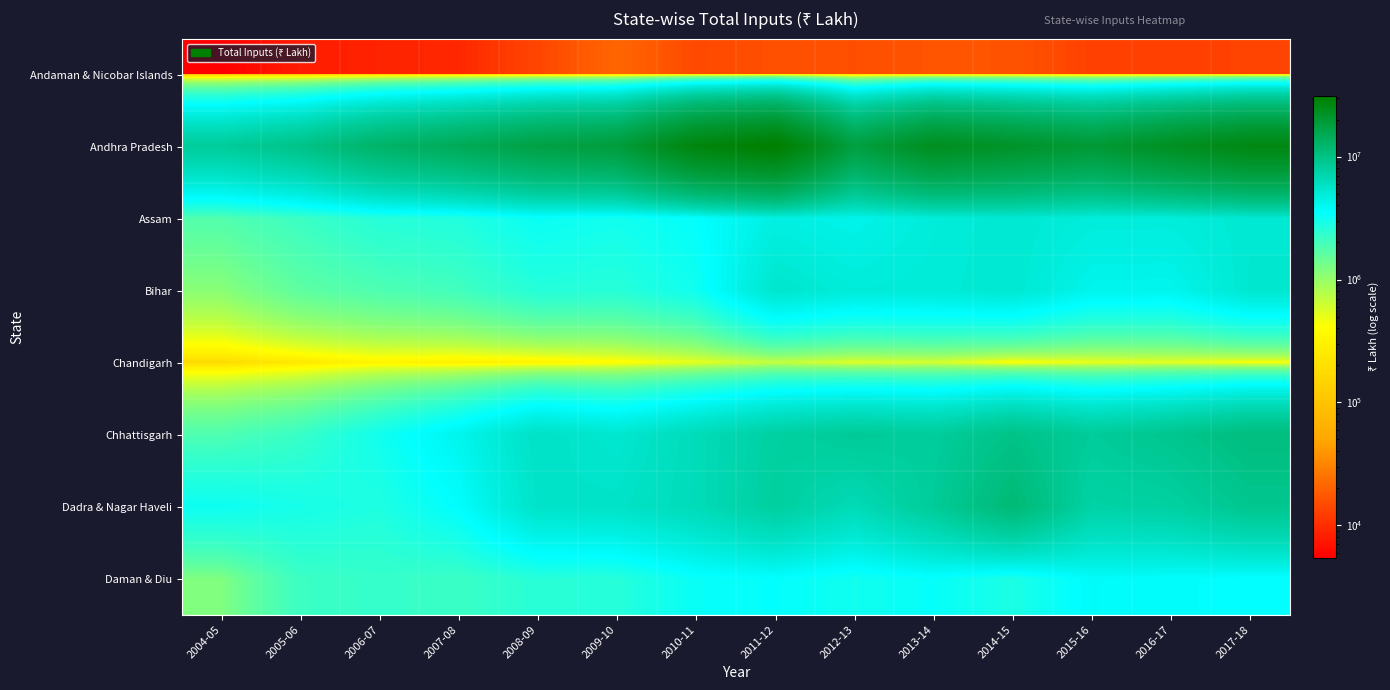

At which category is the sum across all series the highest?

2011-12